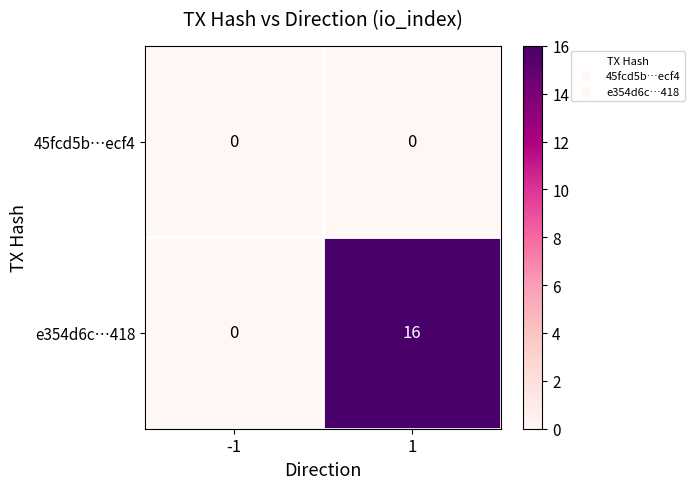

Read the e354d6c…418 value at 1, to the nearest 5.

15